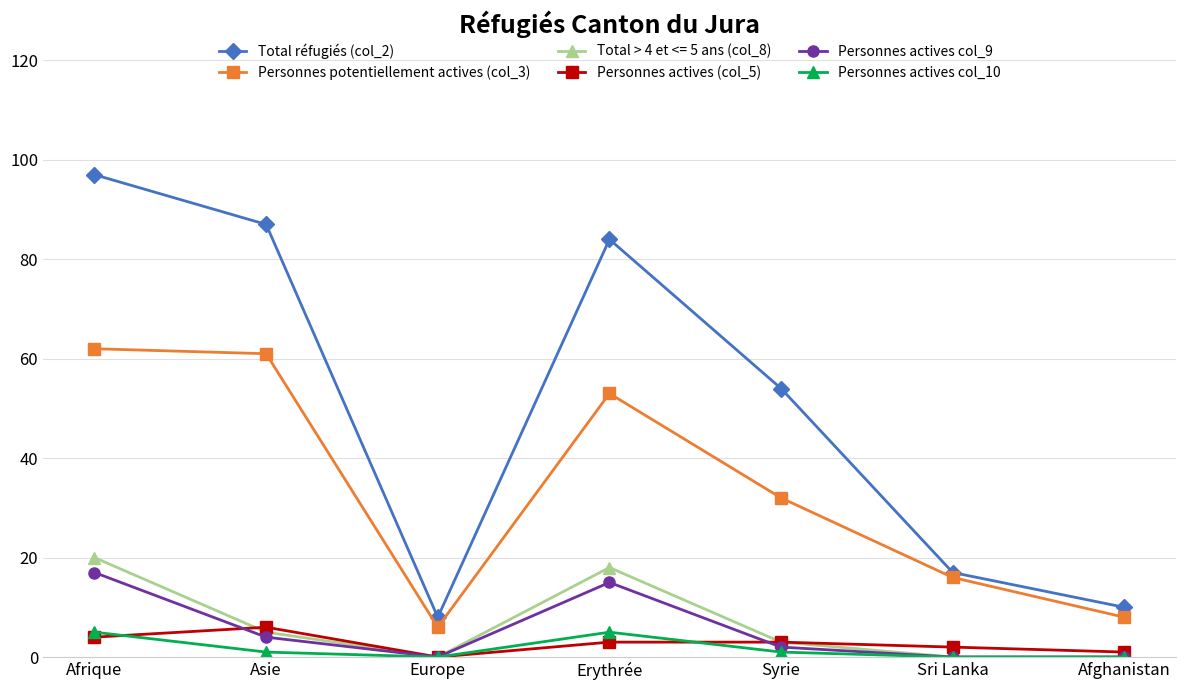

How many Personnes actives col_10 values are between 0 and 5?

7